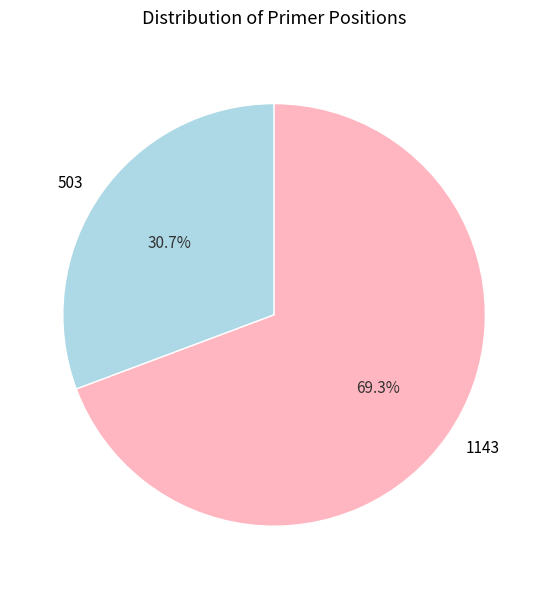

Approximately how many times larger is the value at 1143 compared to 503?

2.3